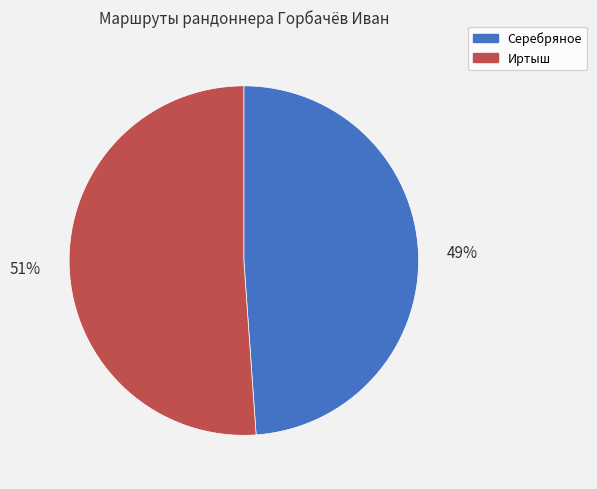

True or false: Серебряное accounts for 39% of the total.

False